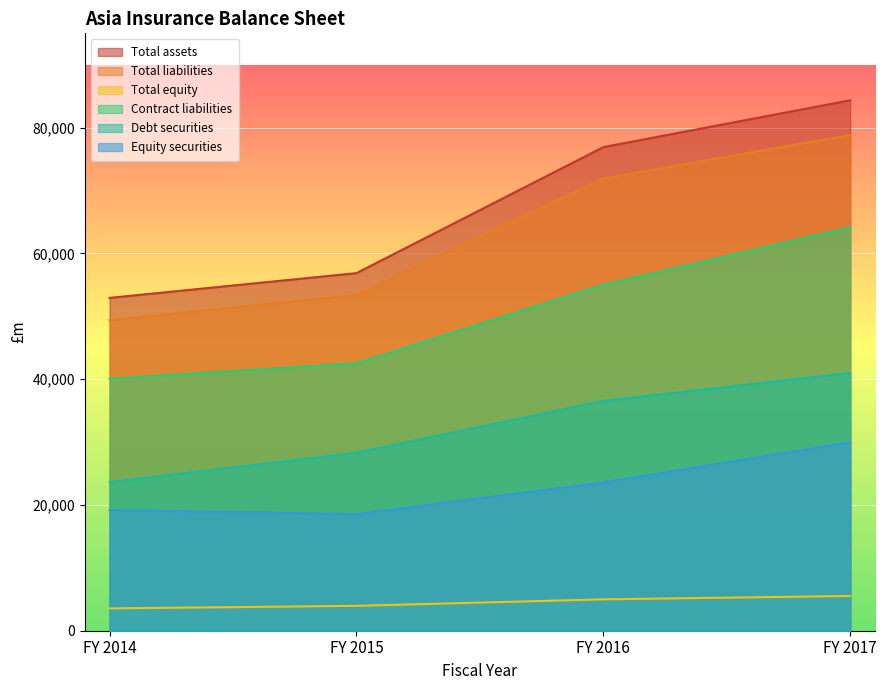

What is the difference between the second highest and second lowest values in the Total liabilities series?

18526